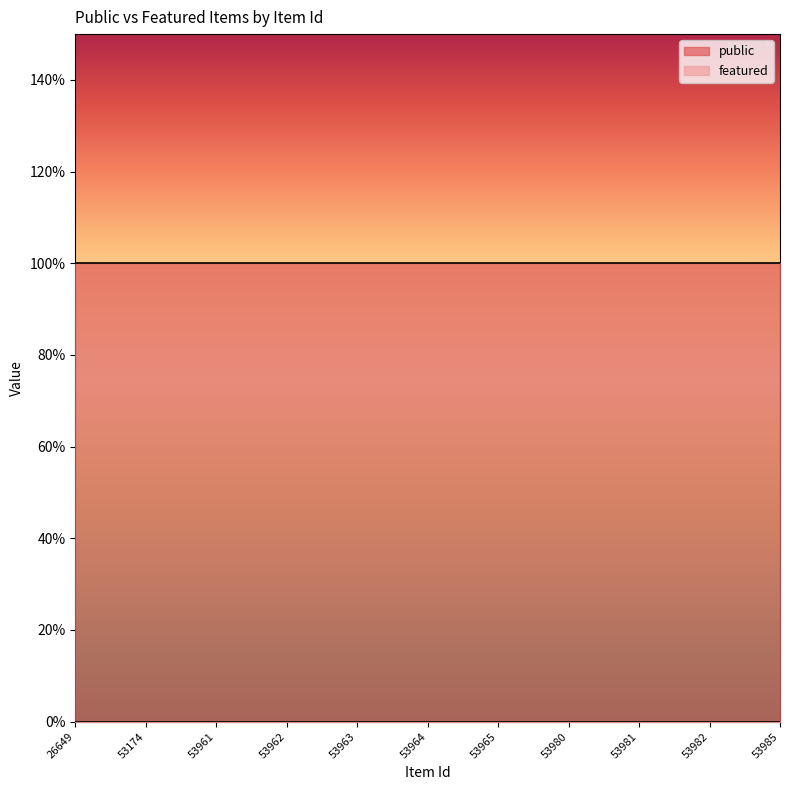

At which category is the sum across all series the highest?

26649